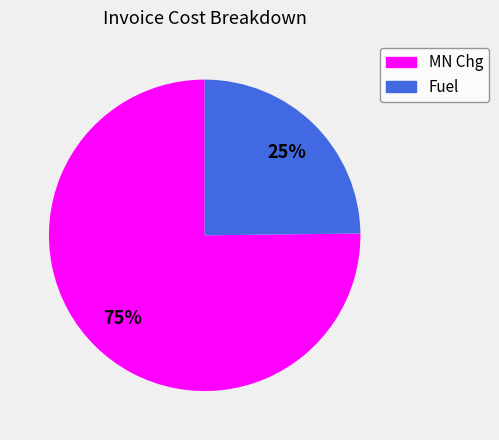

What percentage is the Fuel slice, to the nearest percent?

25%